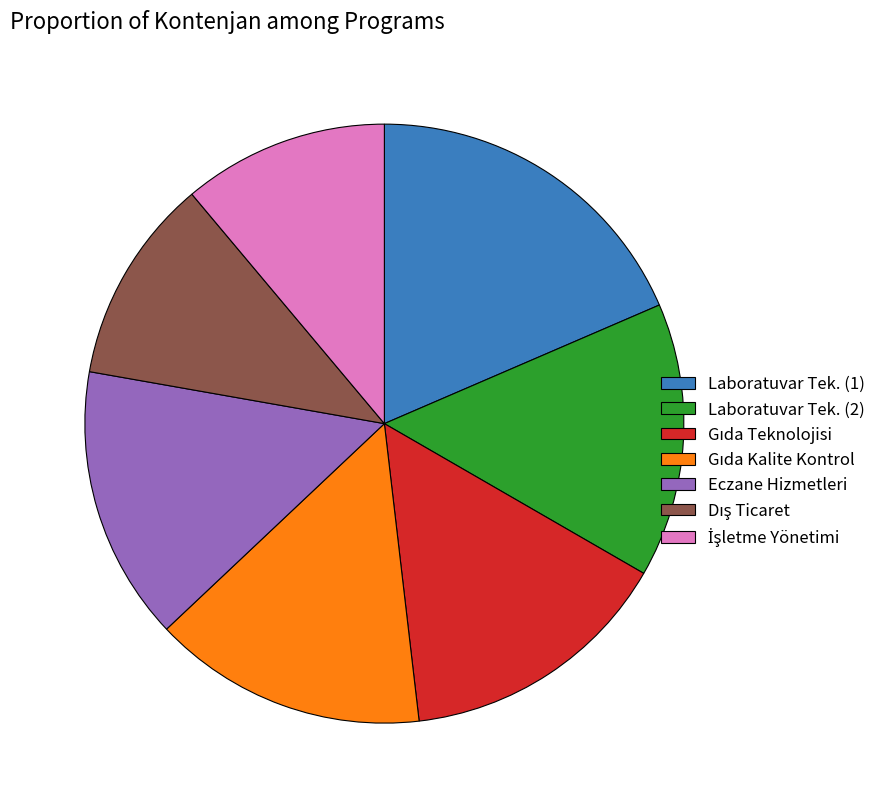

Is the sum of Laboratuvar Tek. (2) and Laboratuvar Tek. (1) greater than half?

No